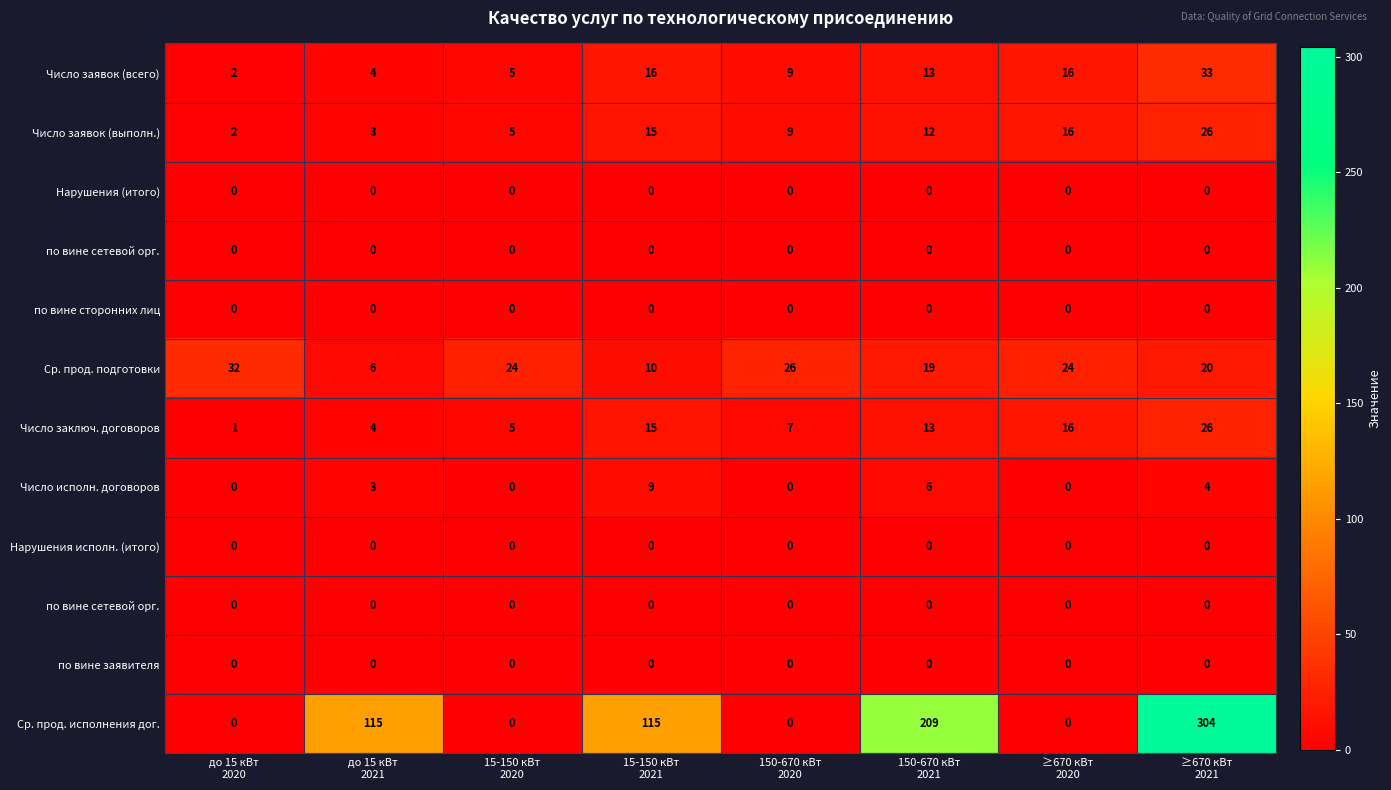

Between ≥670 кВт
2021 and 150-670 кВт
2020, which is larger?

≥670 кВт
2021